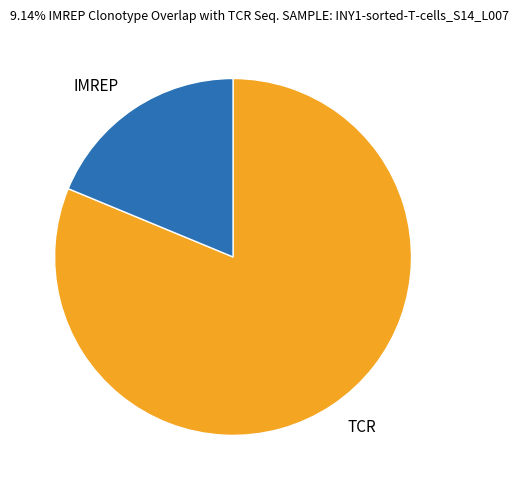

How many slices are in this pie chart?

2